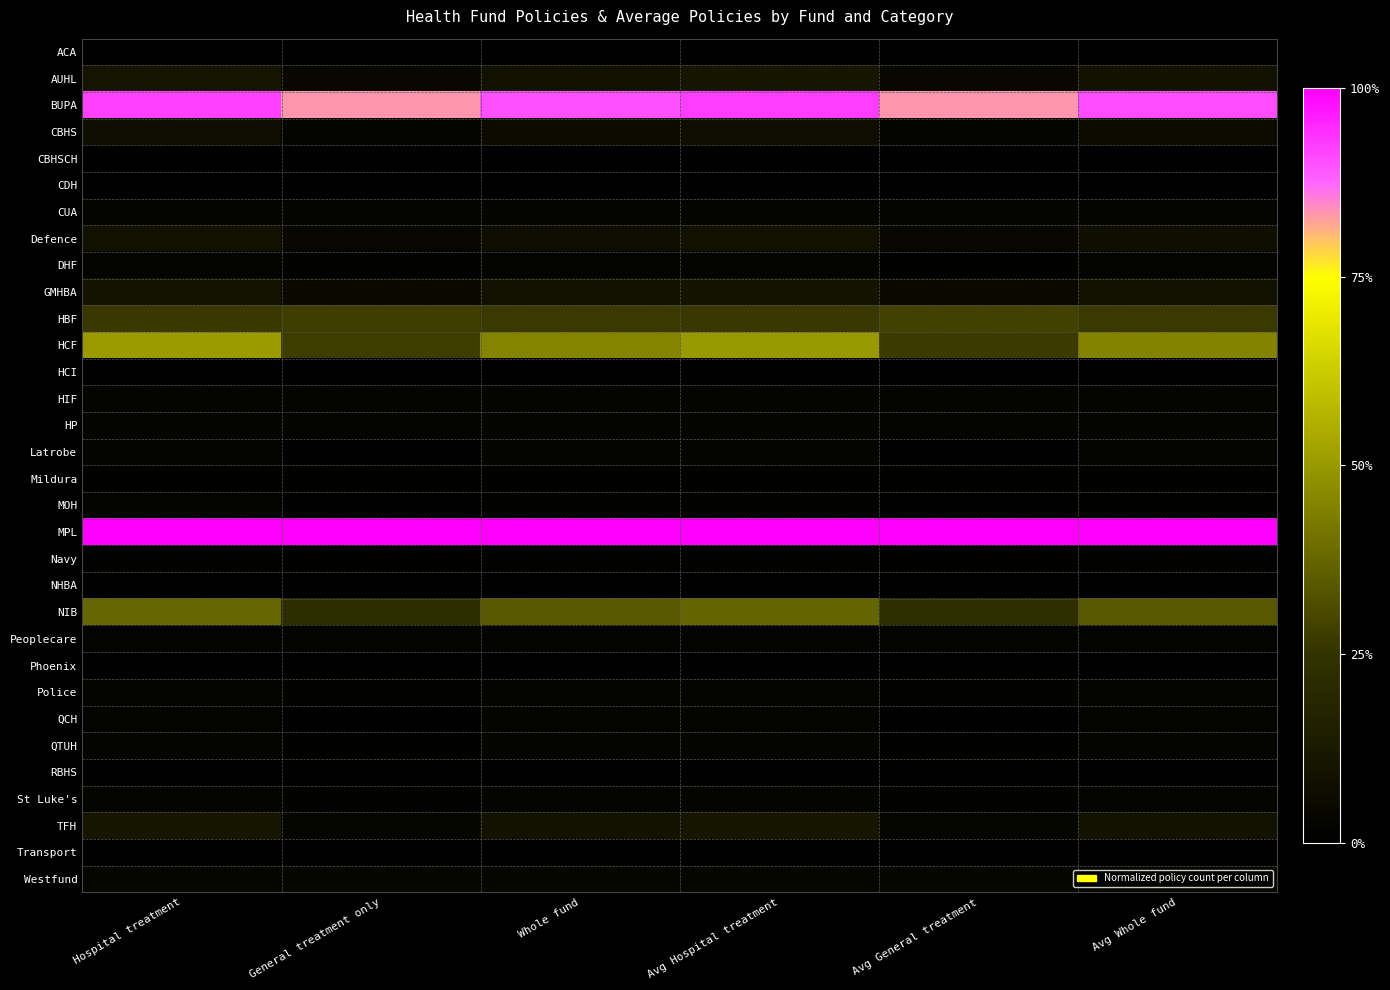

What is the difference between the highest and lowest values at Avg Hospital treatment?

1.0